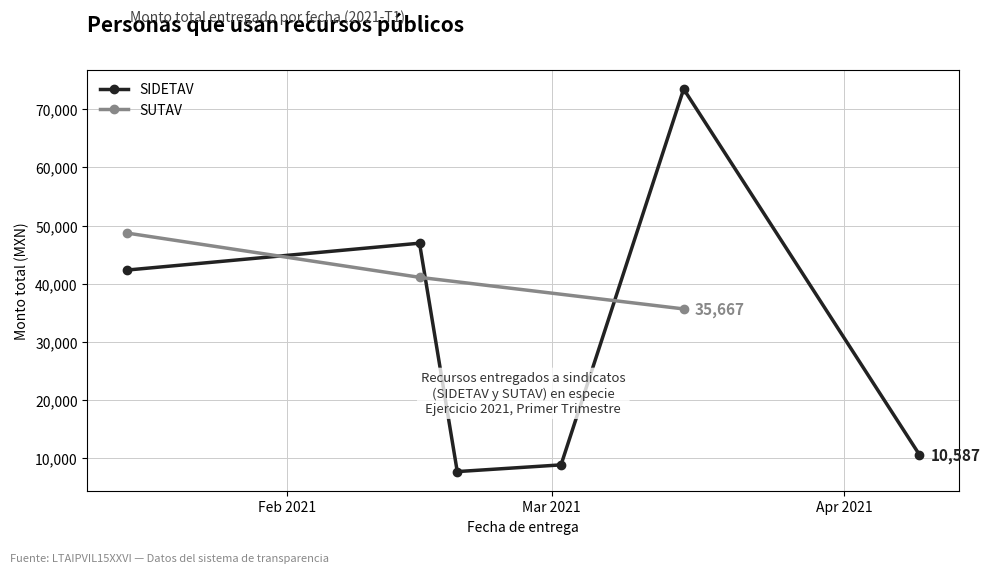

What is the lowest value of the SUTAV series?

35667.3